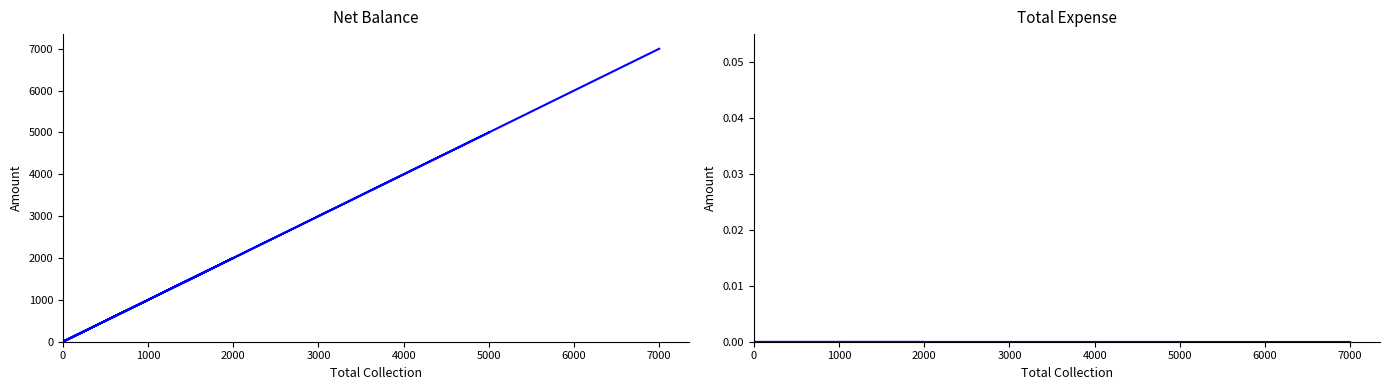

How many categories are shown in the chart?

6